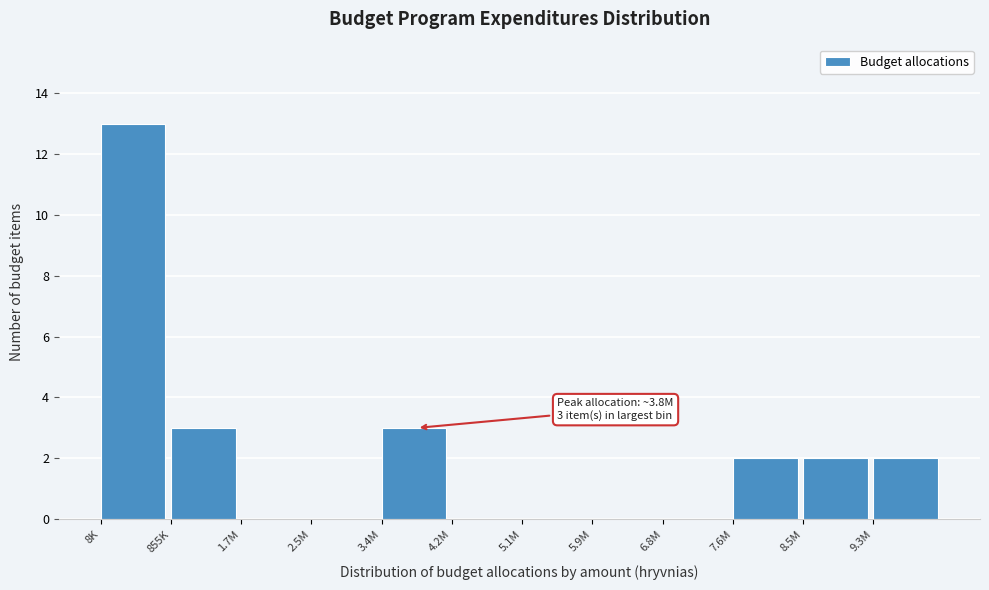

Reading left to right, what are all the values shown in this chart?

8K=13	855K=3	1.7M=0	2.5M=0	3.4M=3	4.2M=0	5.1M=0	5.9M=0	6.8M=0	7.6M=2	8.5M=2	9.3M=2